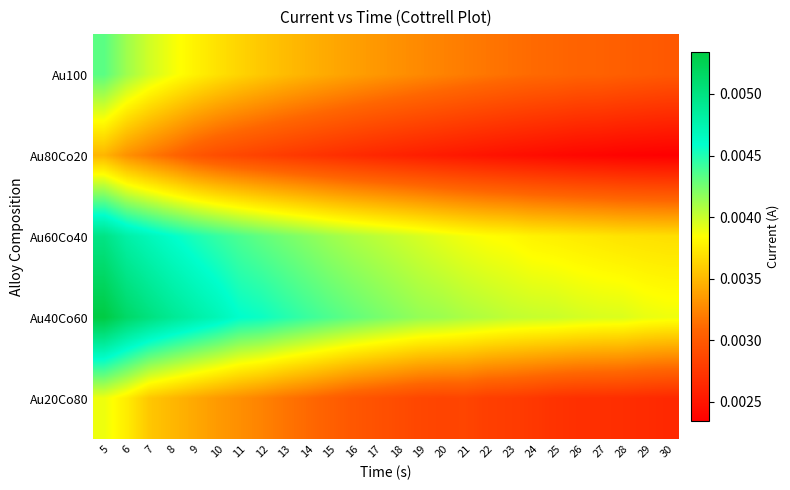

Reading right to left, extract all data points from this chart.

Au100: 30=0.0	29=0.0	28=0.0	27=0.0	26=0.0	25=0.0	24=0.0	23=0.0	22=0.0	21=0.0	20=0.0	19=0.0	18=0.0	17=0.0	16=0.0	15=0.0	14=0.0	13=0.0	12=0.0	11=0.0	10=0.0	9=0.0	8=0.0	7=0.0	6=0.0	5=0.0
Au80Co20: 30=0.0	29=0.0	28=0.0	27=0.0	26=0.0	25=0.0	24=0.0	23=0.0	22=0.0	21=0.0	20=0.0	19=0.0	18=0.0	17=0.0	16=0.0	15=0.0	14=0.0	13=0.0	12=0.0	11=0.0	10=0.0	9=0.0	8=0.0	7=0.0	6=0.0	5=0.0
Au60Co40: 30=0.0	29=0.0	28=0.0	27=0.0	26=0.0	25=0.0	24=0.0	23=0.0	22=0.0	21=0.0	20=0.0	19=0.0	18=0.0	17=0.0	16=0.0	15=0.0	14=0.0	13=0.0	12=0.0	11=0.0	10=0.0	9=0.0	8=0.0	7=0.0	6=0.0	5=0.0
Au40Co60: 30=0.0	29=0.0	28=0.0	27=0.0	26=0.0	25=0.0	24=0.0	23=0.0	22=0.0	21=0.0	20=0.0	19=0.0	18=0.0	17=0.0	16=0.0	15=0.0	14=0.0	13=0.0	12=0.0	11=0.0	10=0.0	9=0.0	8=0.0	7=0.0	6=0.0	5=0.0
Au20Co80: 30=0.0	29=0.0	28=0.0	27=0.0	26=0.0	25=0.0	24=0.0	23=0.0	22=0.0	21=0.0	20=0.0	19=0.0	18=0.0	17=0.0	16=0.0	15=0.0	14=0.0	13=0.0	12=0.0	11=0.0	10=0.0	9=0.0	8=0.0	7=0.0	6=0.0	5=0.0